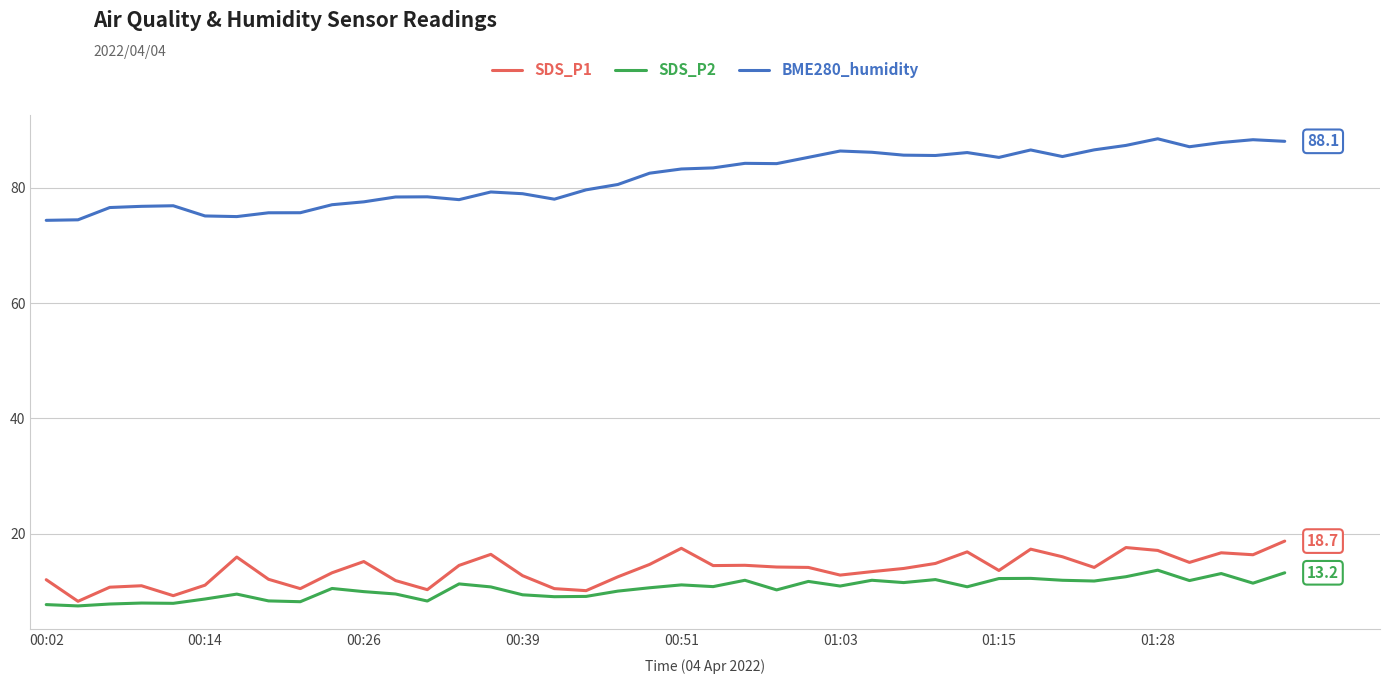

What is the highest value of the SDS_P2 series?

13.7